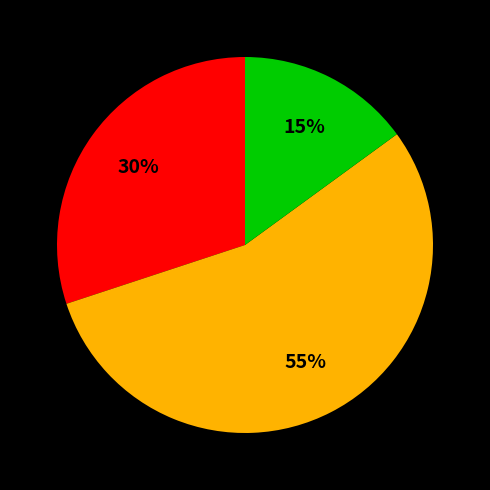

Does any single category account for the majority?

Yes